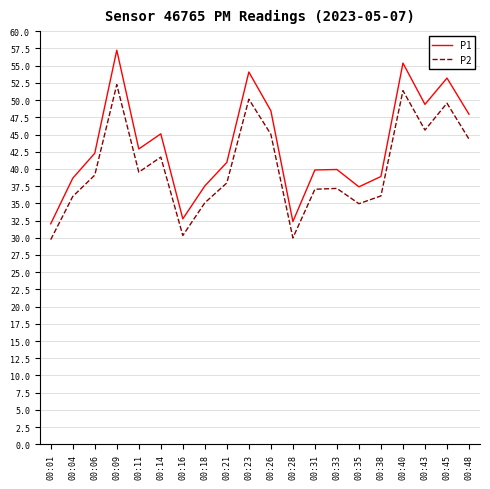

At 00:04, list the series in order from smallest to largest.

P2, P1